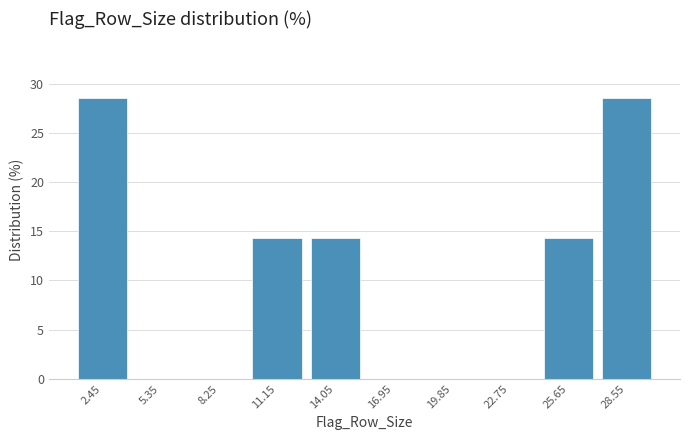

Reading left to right, list every bar in this chart as the range it spans on the x-axis followed by its height. Neither the bar edges nor the heights are printed on the chart, so give them approximately, as read against the axes.

1.0 to 3.9: 28.5
3.9 to 6.8: 0
6.8 to 9.7: 0
9.7 to 12.6: 14.5
12.6 to 15.5: 14.5
15.5 to 18.4: 0
18.4 to 21.3: 0
21.3 to 24.2: 0
24.2 to 27.1: 14.5
27.1 to 30.0: 28.5